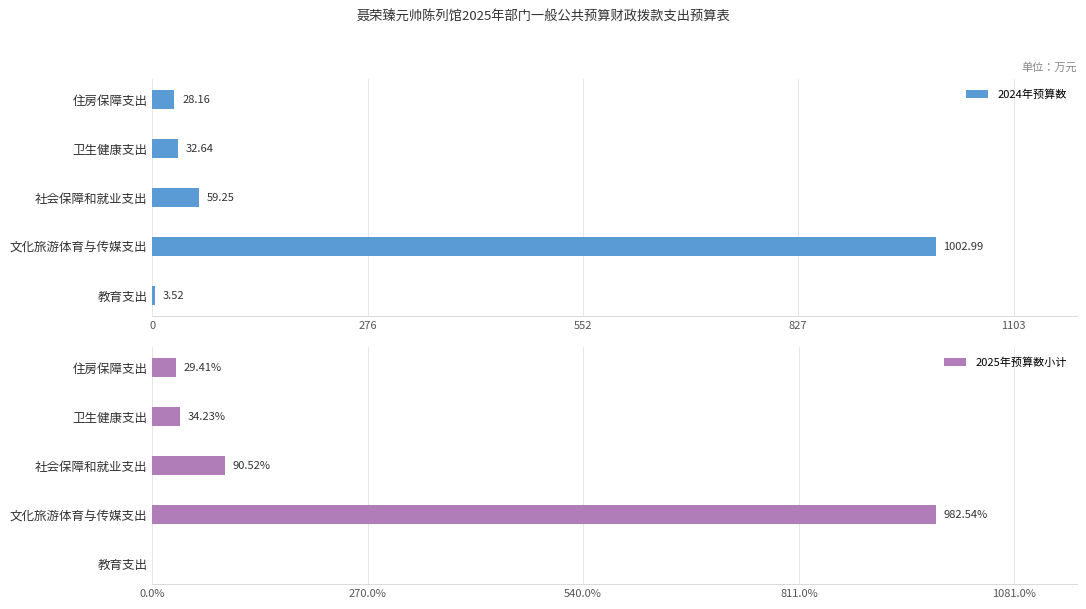

Is it true that 2025年预算数小计 equals 29.4 at 住房保障支出?

True